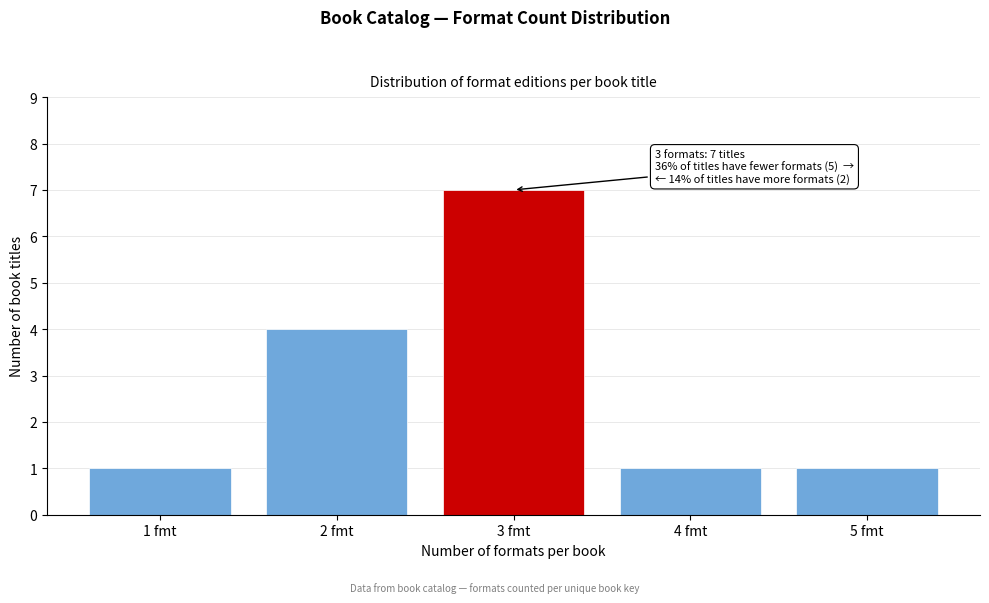

Reading left to right, list all the values displayed in this chart.

1	4	7	1	1